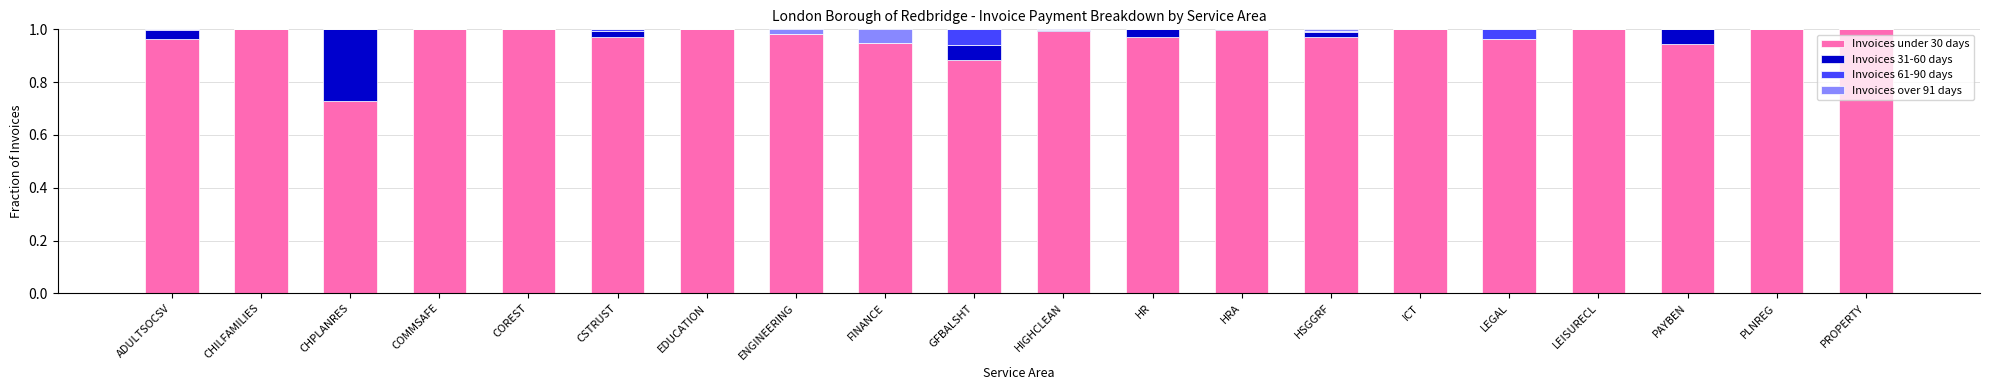

List the series in order of their peak value, highest first.

Invoices under 30 days, Invoices 31-60 days, Invoices 61-90 days, Invoices over 91 days